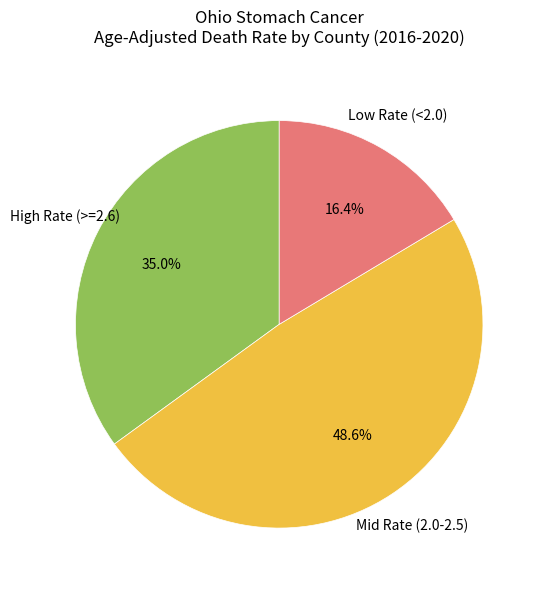

Which slice is the largest?

Mid Rate (2.0-2.5)